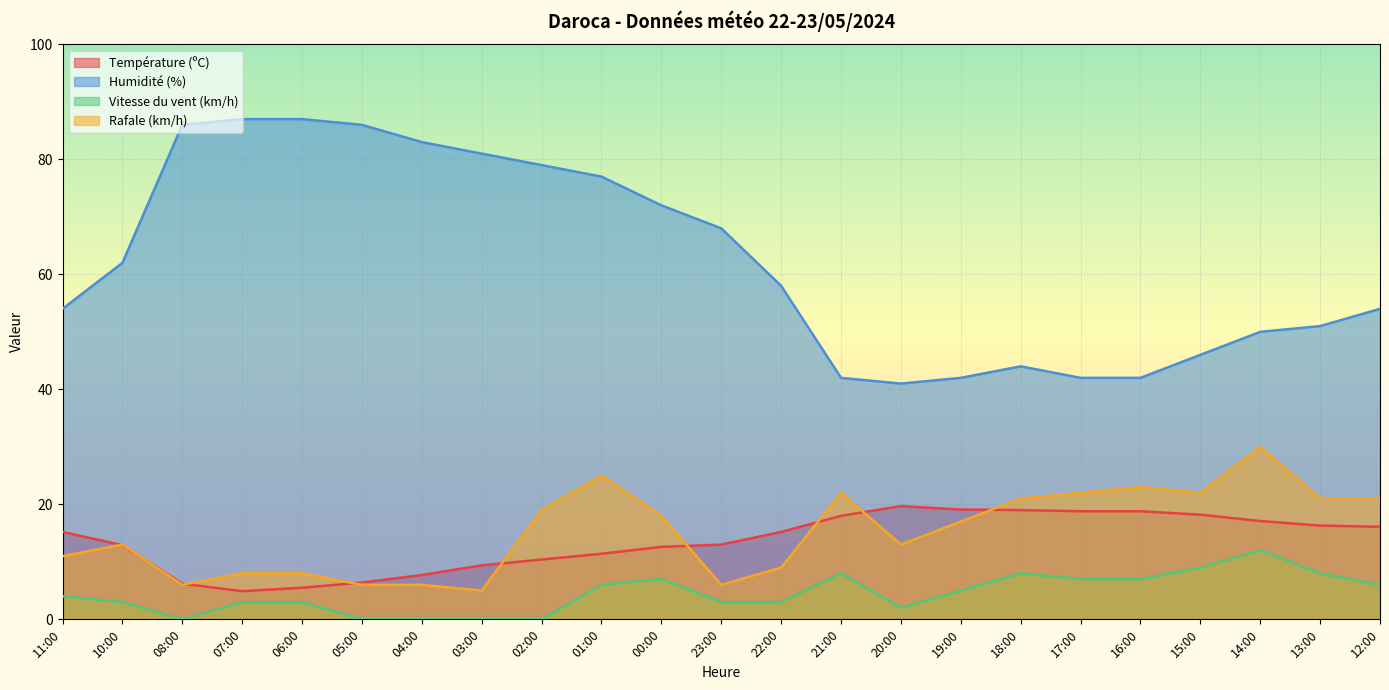

True or false: Vitesse du vent (km/h) has more than 1 points higher than both neighbors.

True